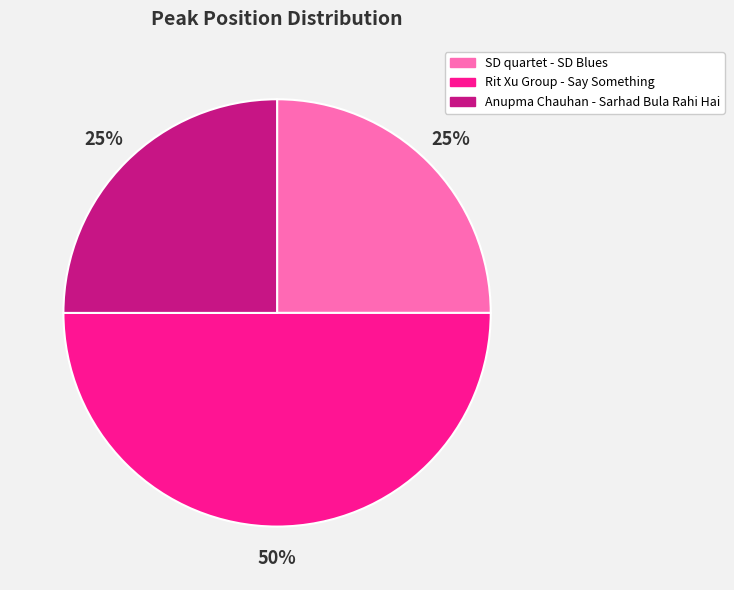

To the nearest percent, what is the difference between the largest and smallest slice percentages?

25%